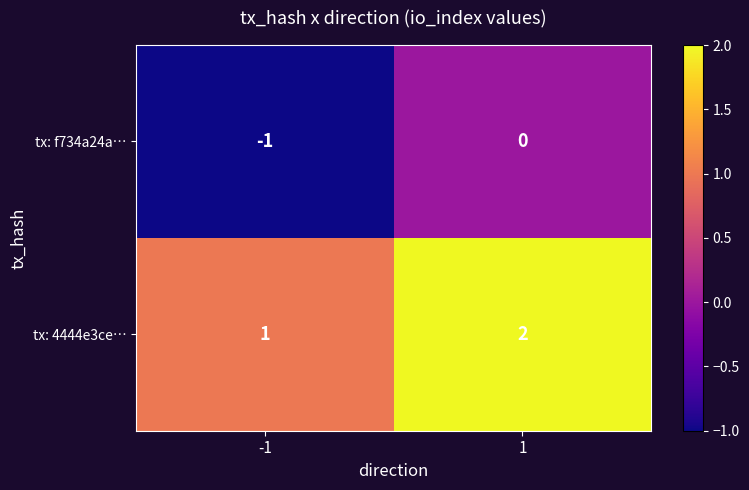

True or false: tx: f734a24a… has a value of 0 at 1.

True